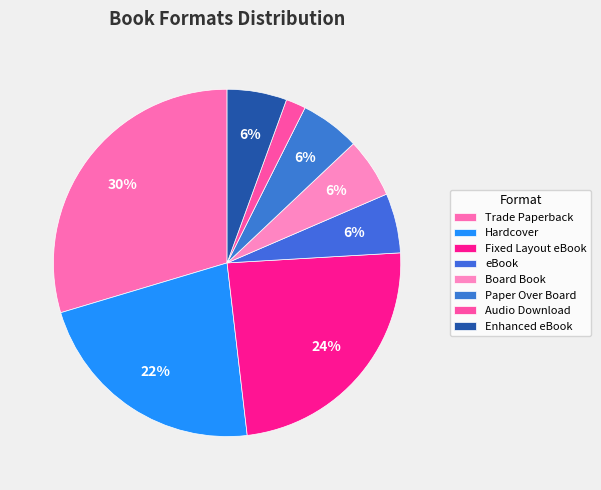

Combined, do Enhanced eBook and Fixed Layout eBook account for over 50%?

No